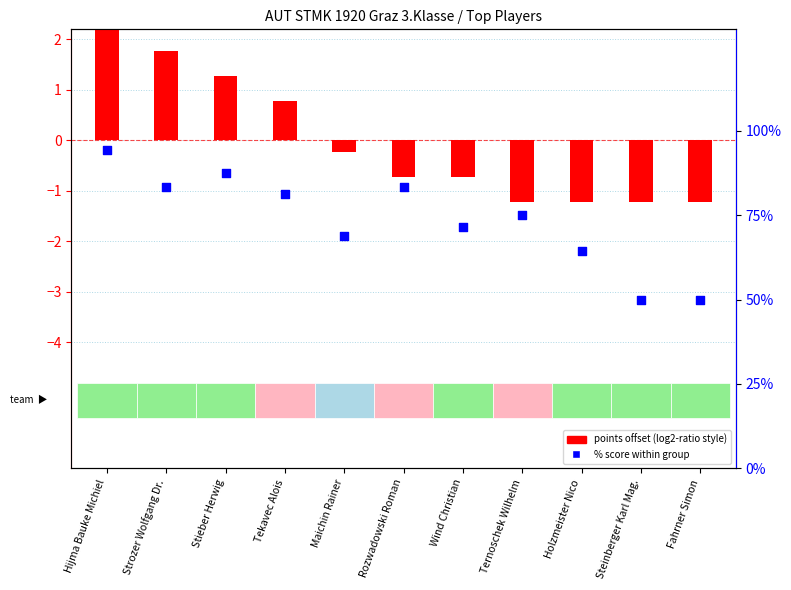

Between Tekavec Alois and Strozer Wolfgang Dr., which is larger?

Strozer Wolfgang Dr.